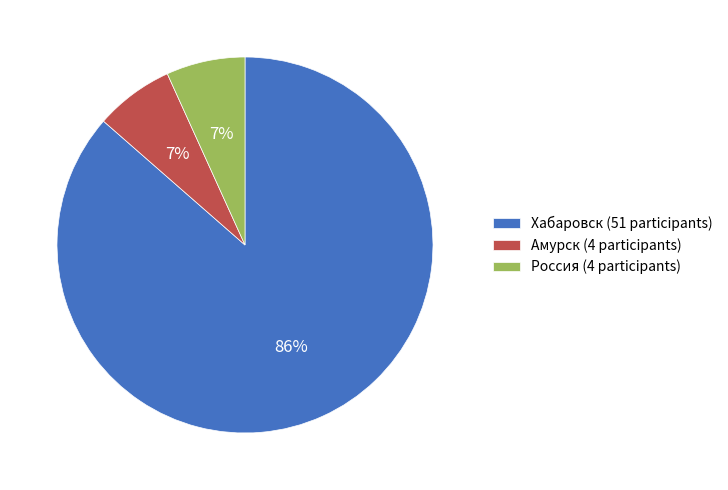

To the nearest percent, what portion does Хабаровск (51 participants) represent?

86%